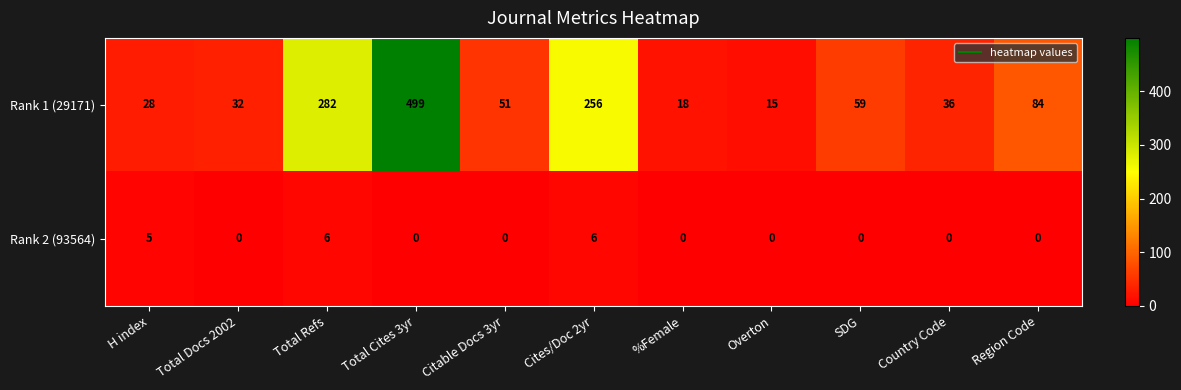

Which category has the lowest value in the Rank 1 (29171) series?

Overton